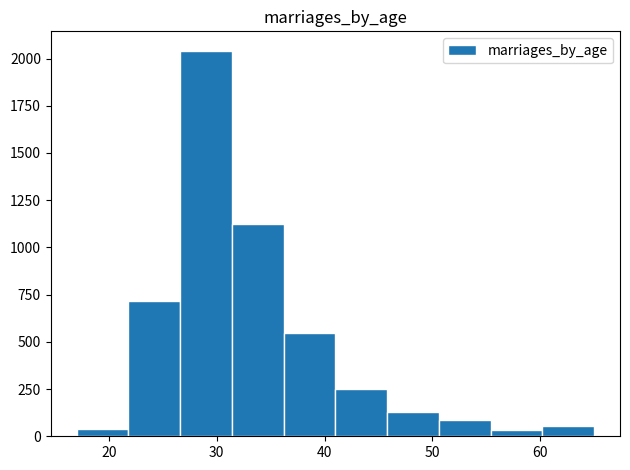

Over which range of the x-axis is the bar tallest?

26.6 to 31.4